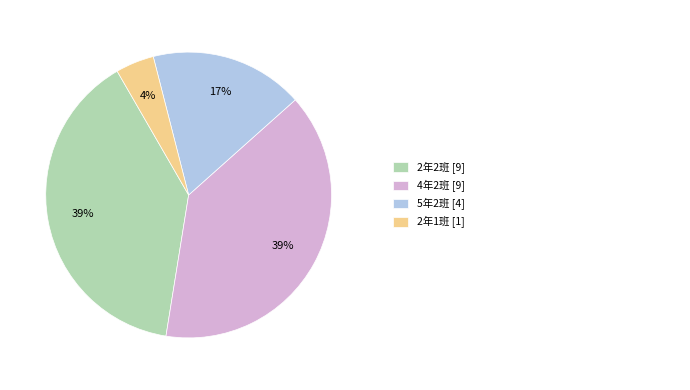

To the nearest percent, what is the average slice percentage?

25%